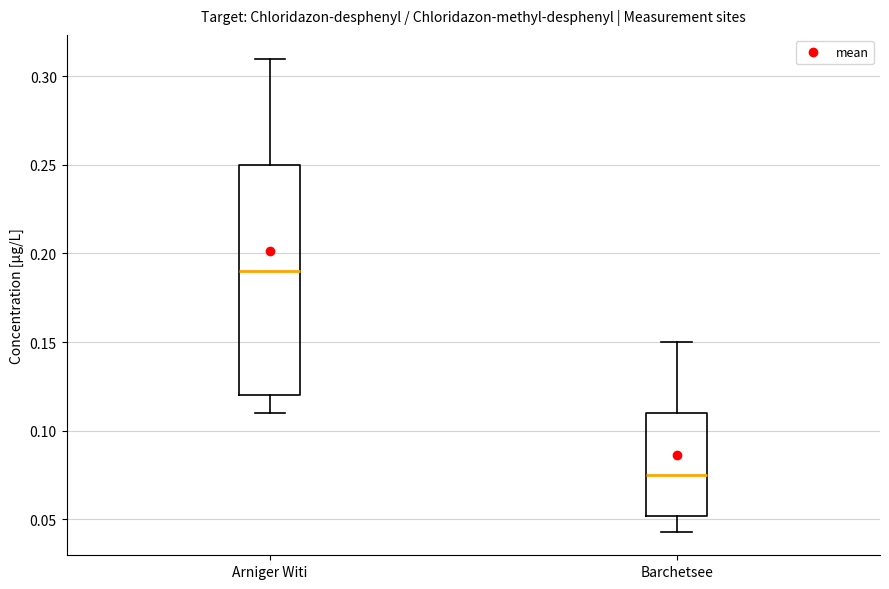

Which box is the tallest, from its lower edge to its upper edge?

Arniger Witi